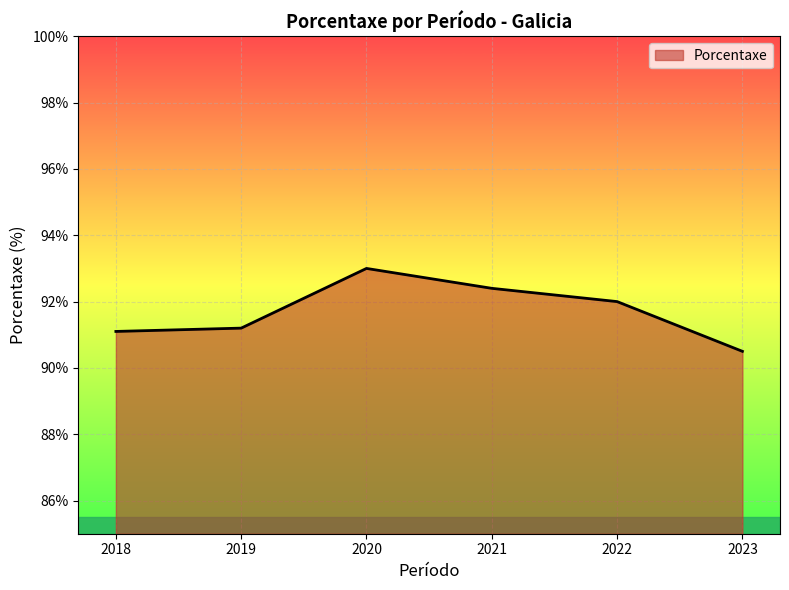

True or false: the data shows 93.0 at 2020.

True